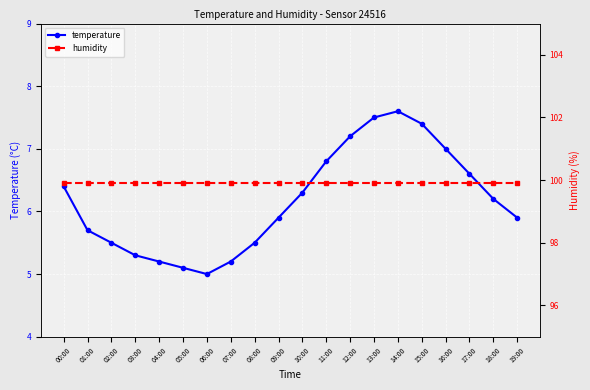

True or false: temperature and humidity cross at least once.

False